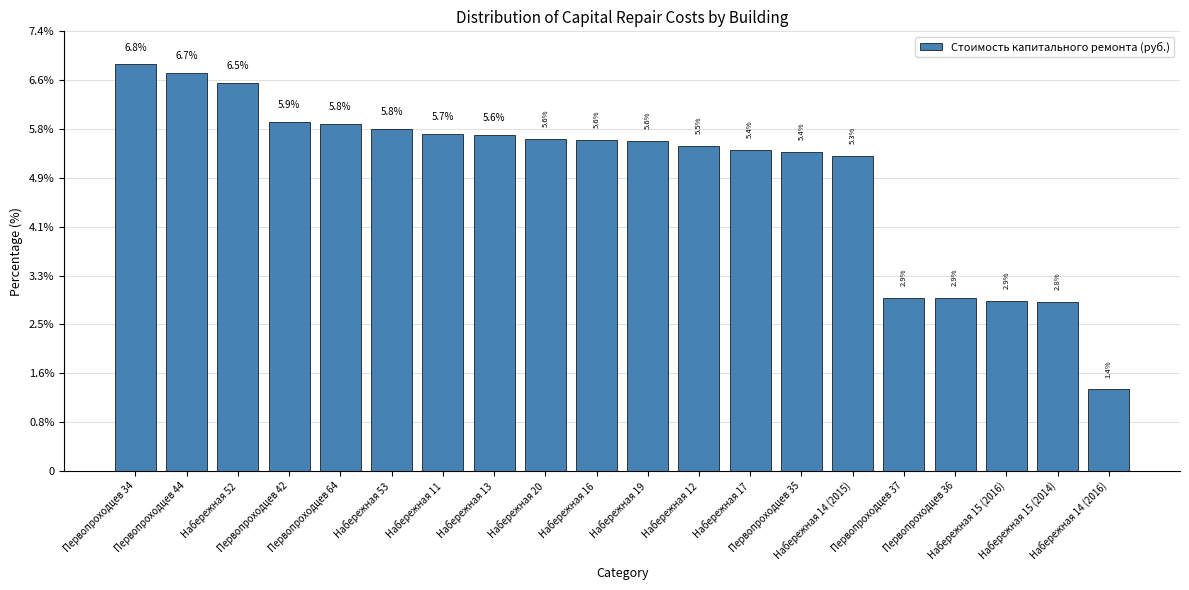

What is the value of the 5th bar from the left?

1419578.0